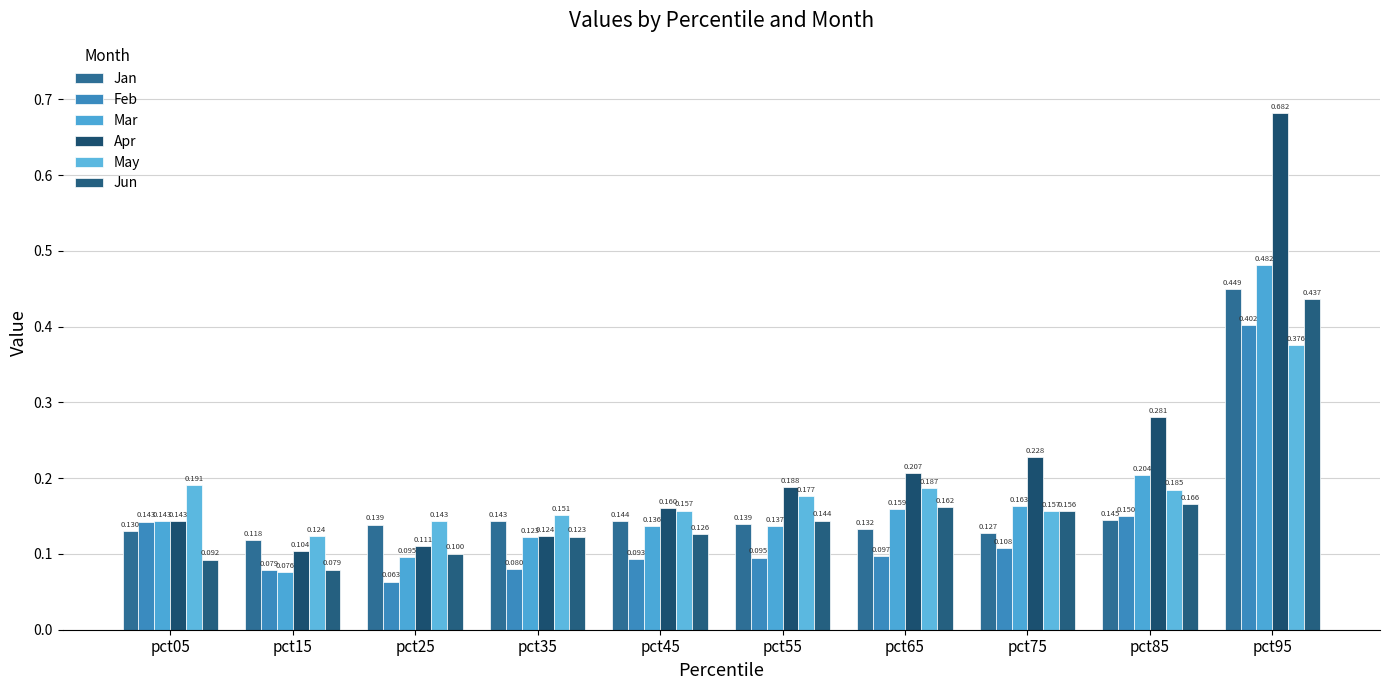

At which label is Apr closest to 0?

pct15